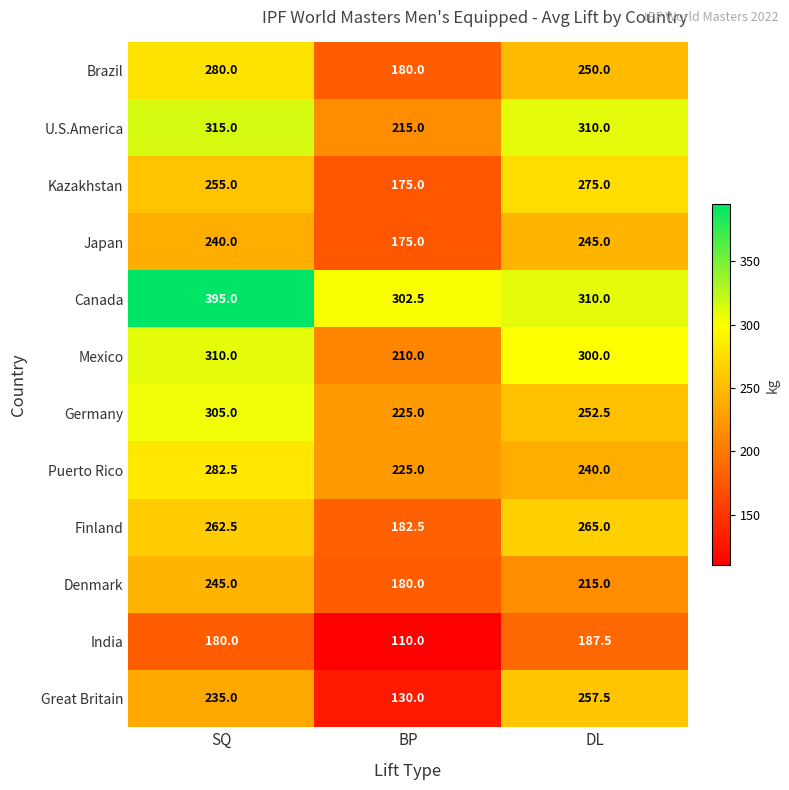

At which category is the sum across all series the highest?

SQ